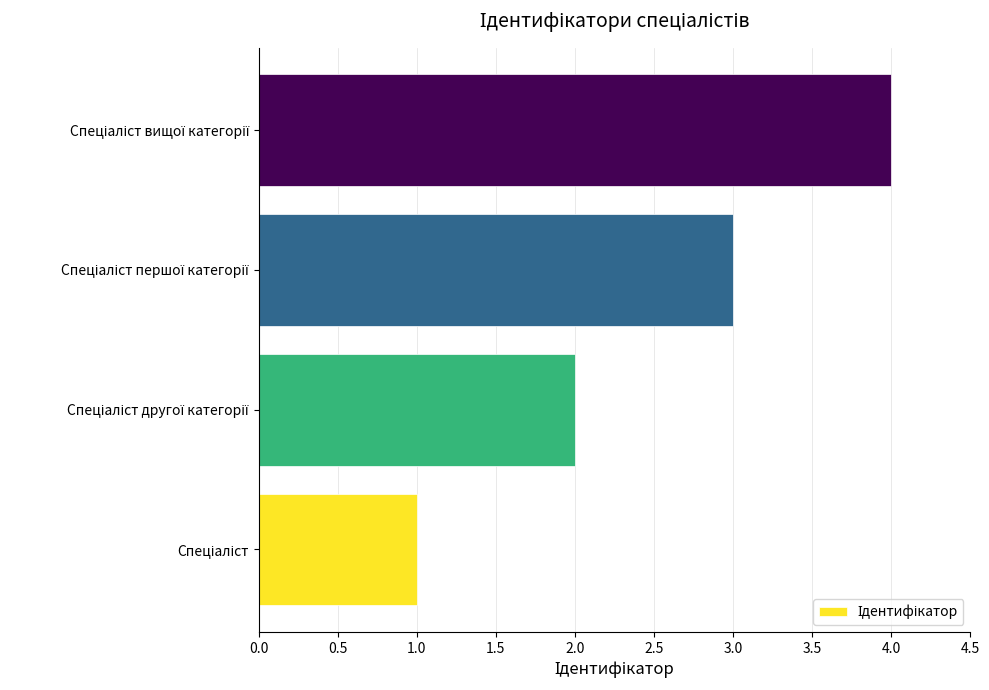

What is the greatest value displayed?

4